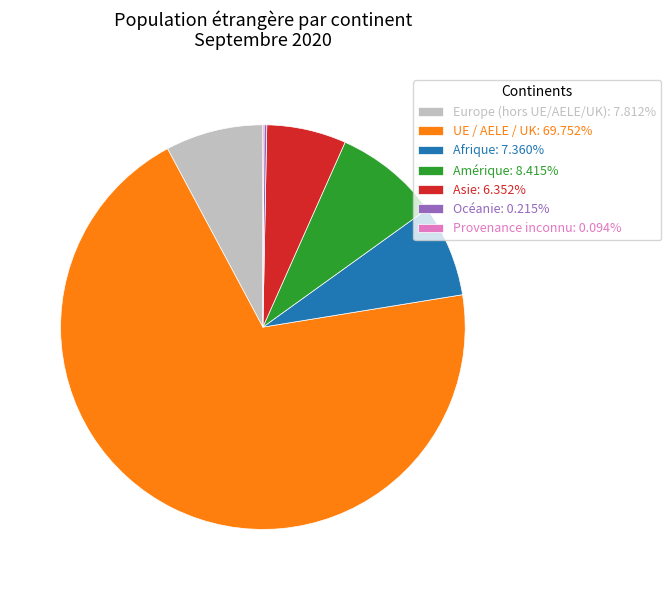

Does UE / AELE / UK: 69.752% represent more than half of the total?

Yes